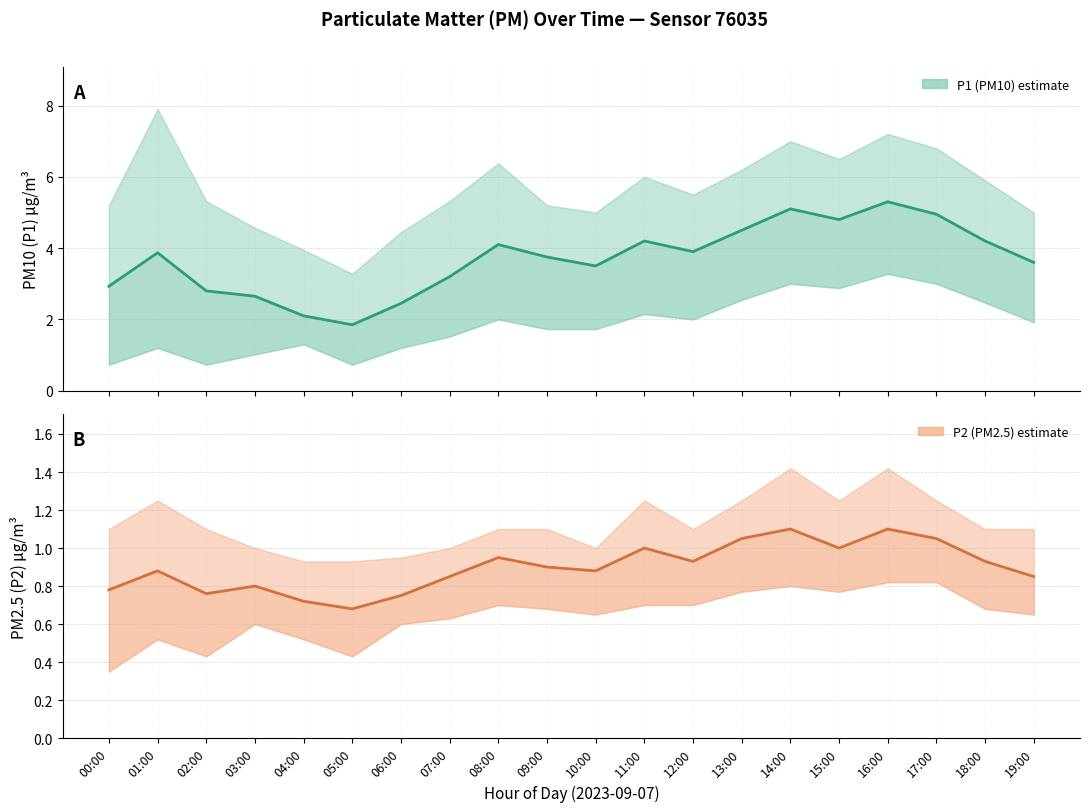

Rank the series at 05:00 from highest to lowest value.

P1 (PM10), P2 (PM2.5)